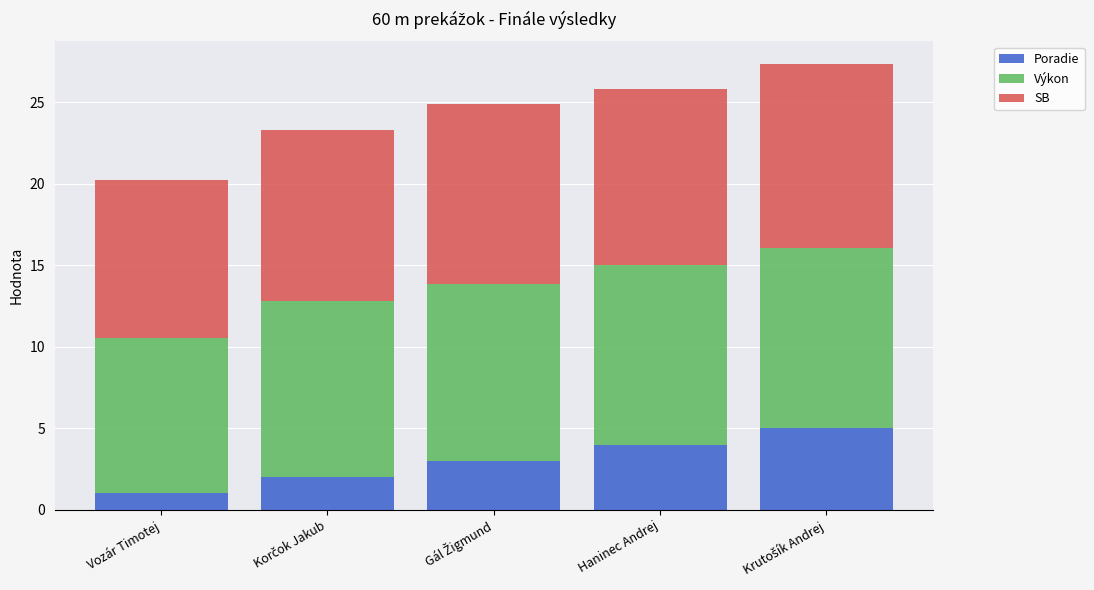

At which label does Poradie reach its minimum?

Vozár Timotej